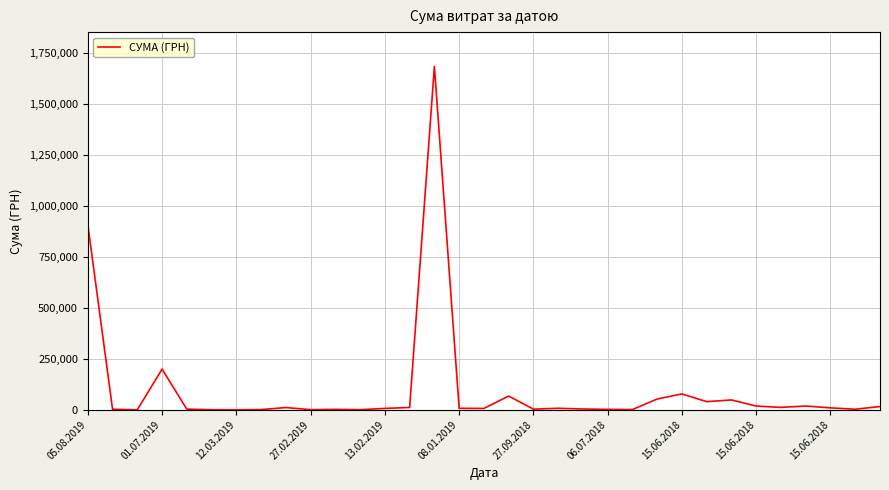

What is the difference between the maximum and minimum values?

1685706.4